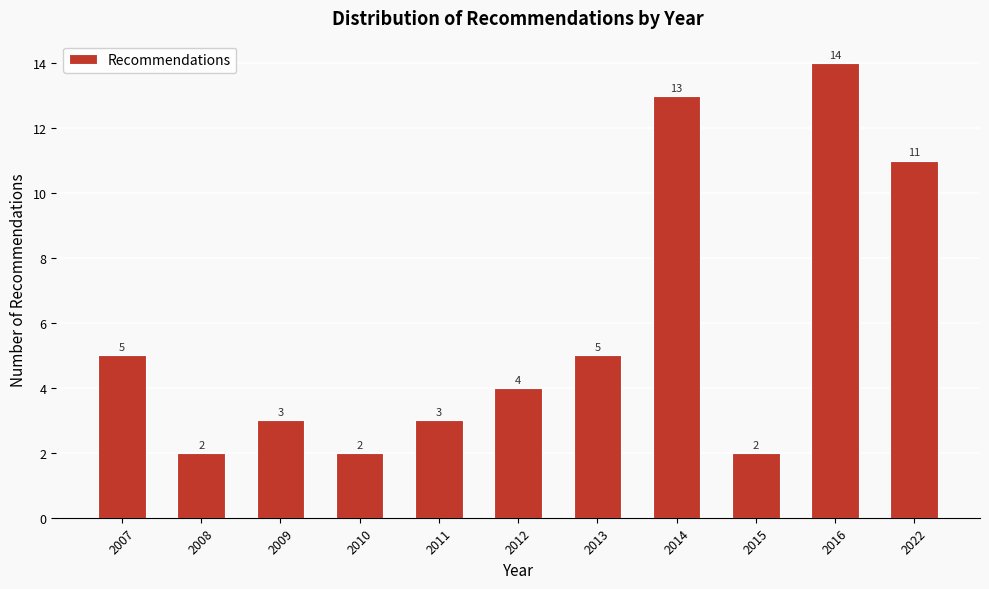

Reading left to right, transcribe all the data shown in this chart.

5	2	3	2	3	4	5	13	2	14	11